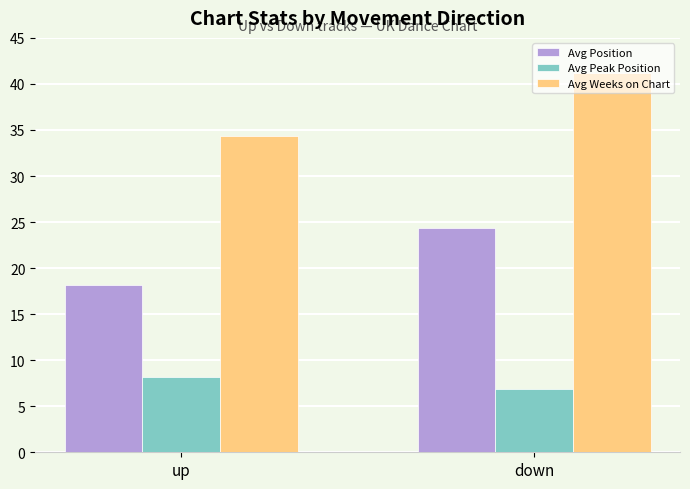

How many bars are there in total?

6